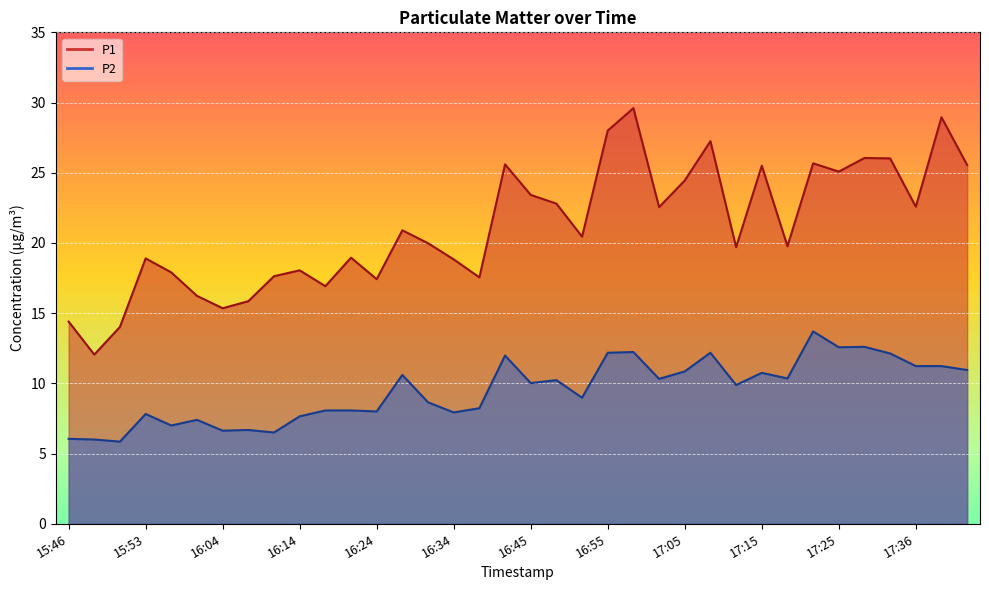

Rank the series by their average value, from highest to lowest.

P1, P2